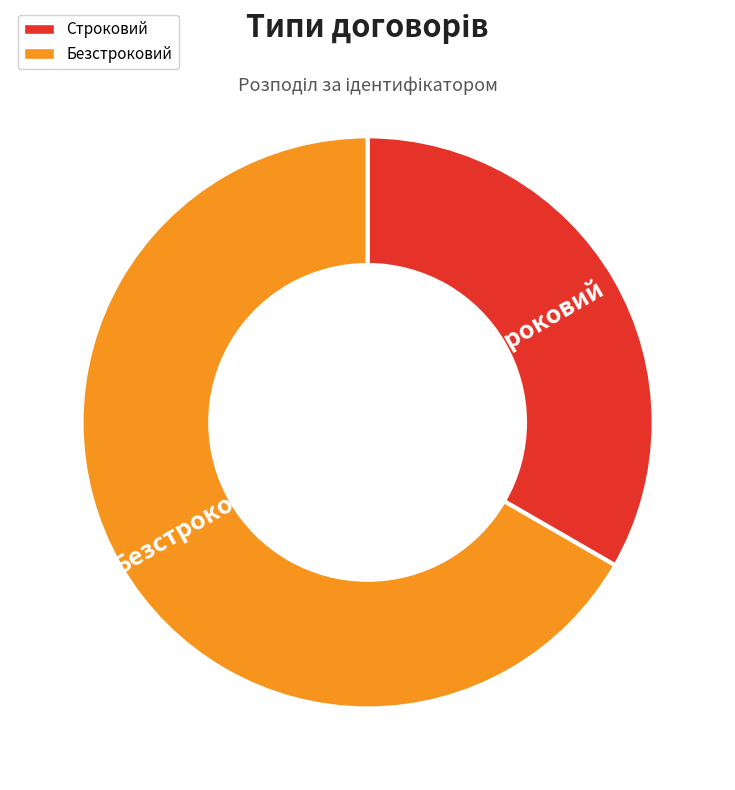

Which slice is the largest?

Безстроковий